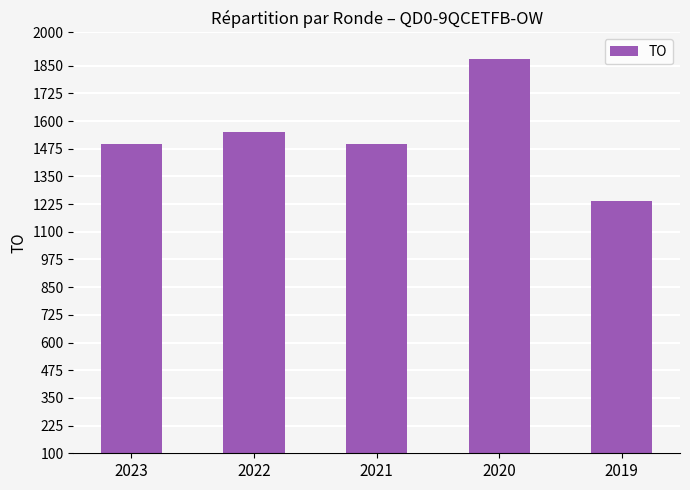

Which label corresponds to the smallest value in the chart?

2019